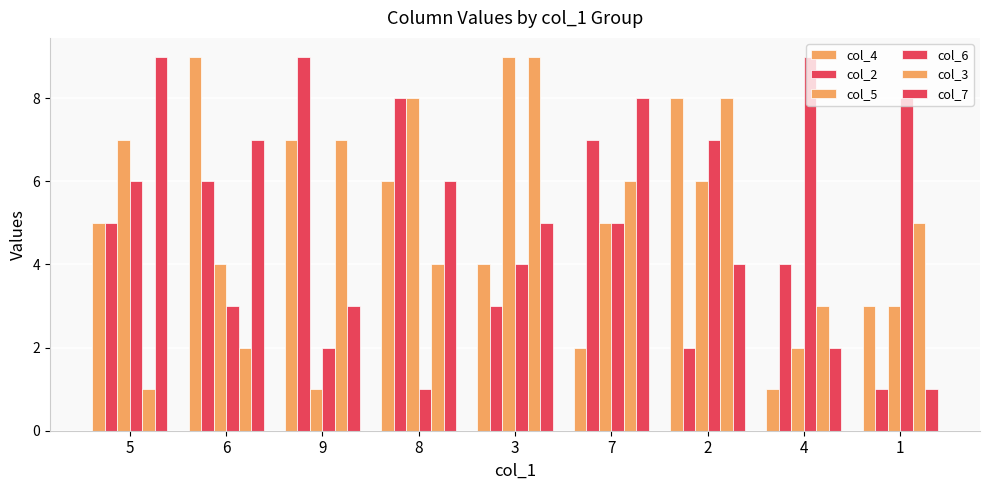

Which category has the highest value in the col_3 series?

3